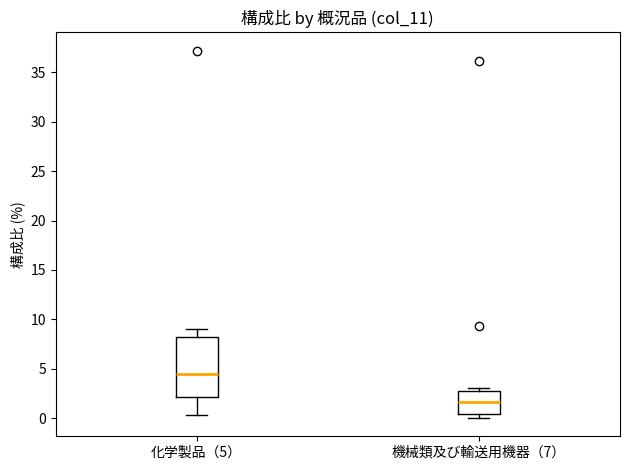

Reading left to right, transcribe this box plot: for each box, give where its median line is, the range the box spans, and where its two whiskers end, as read against the y-axis. The values are not printed on the chart, so give them approximately, as read against the axis.

化学製品（5）: median 4.5, box 2.0 to 8.0, whiskers 0.5 to 9.0
機械類及び輸送用機器（7）: median 1.5, box 0.5 to 3.0, whiskers 0.0 to 3.0 (just above the box's upper edge)